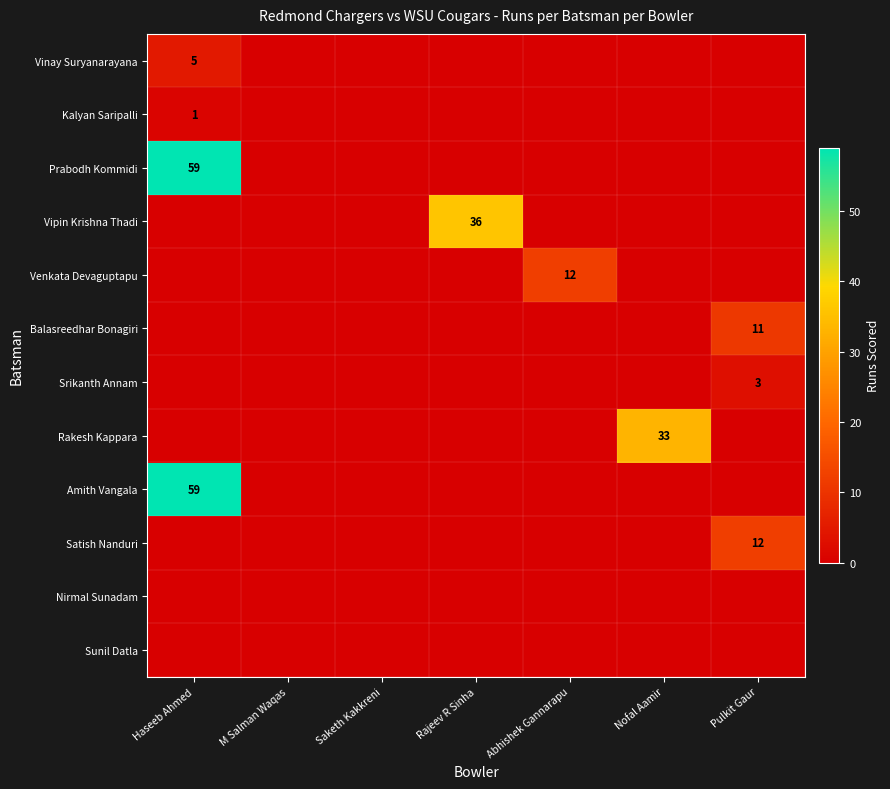

Which series has the largest total across all categories?

Prabodh Kommidi